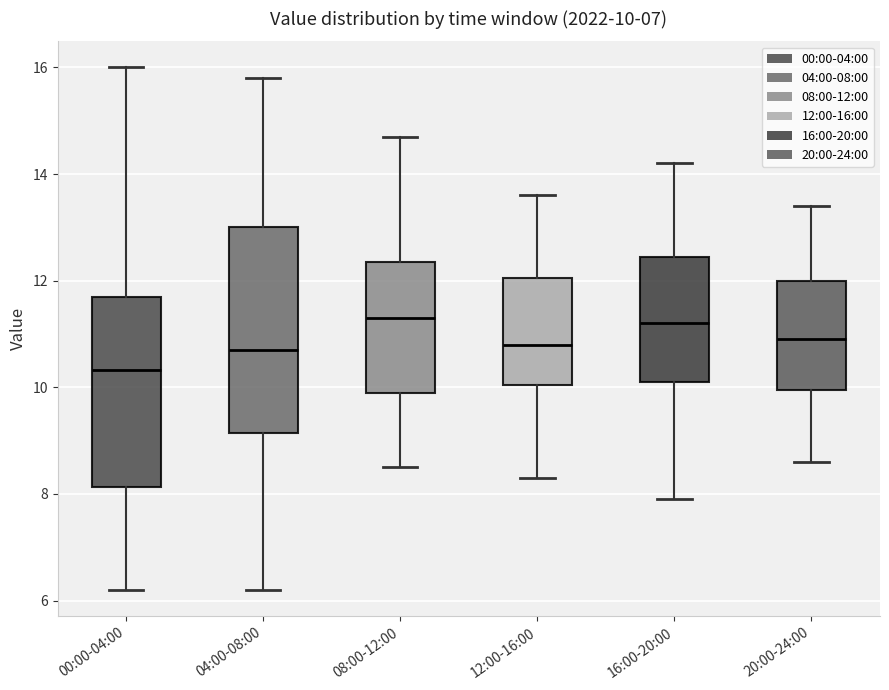

Which box's median line is the lowest?

00:00-04:00